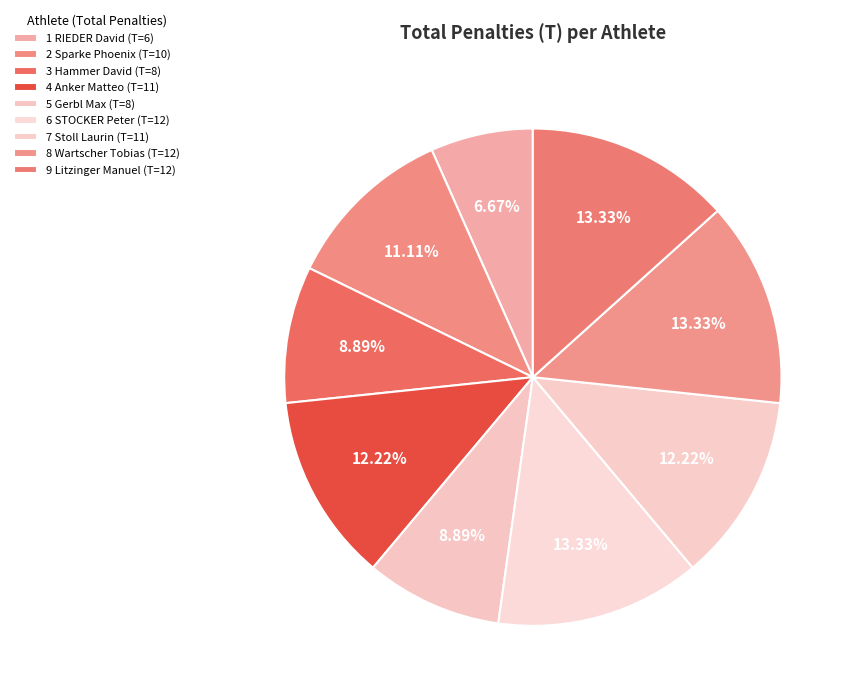

Which category has the smallest portion of the pie?

1 RIEDER David